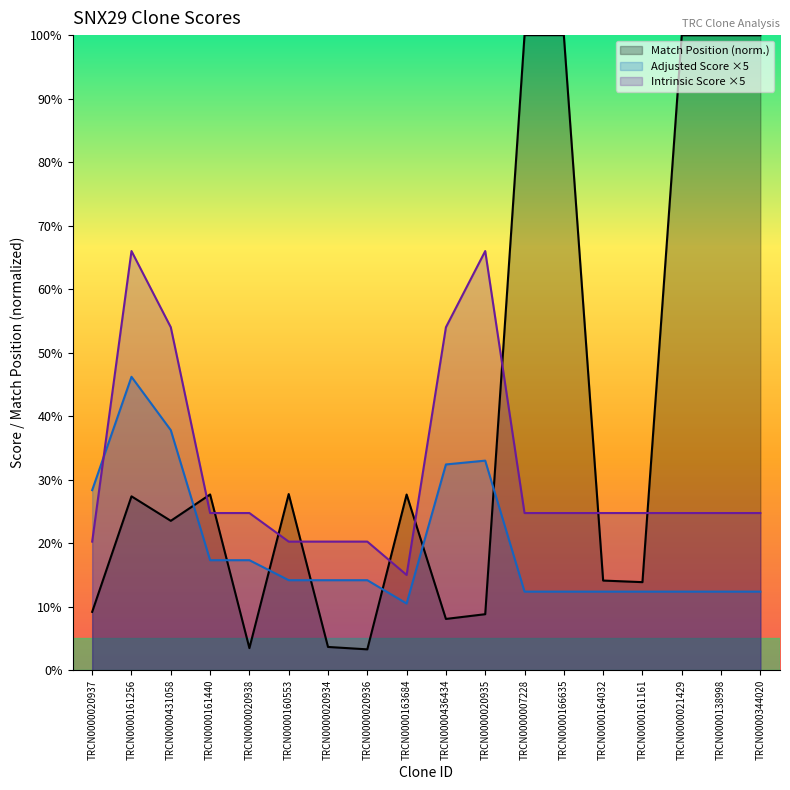

What is the difference between the maximum and minimum values in the Intrinsic Score series?

51.0